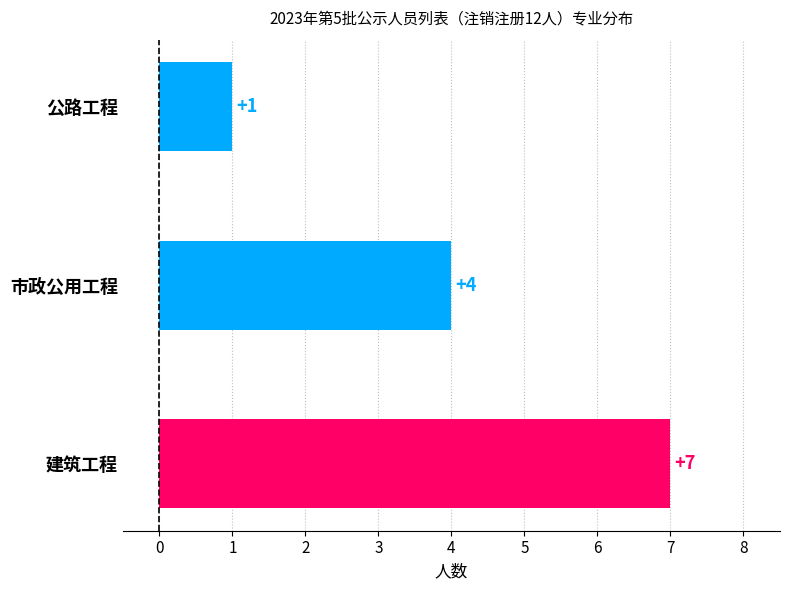

How many data points does each series have?

3